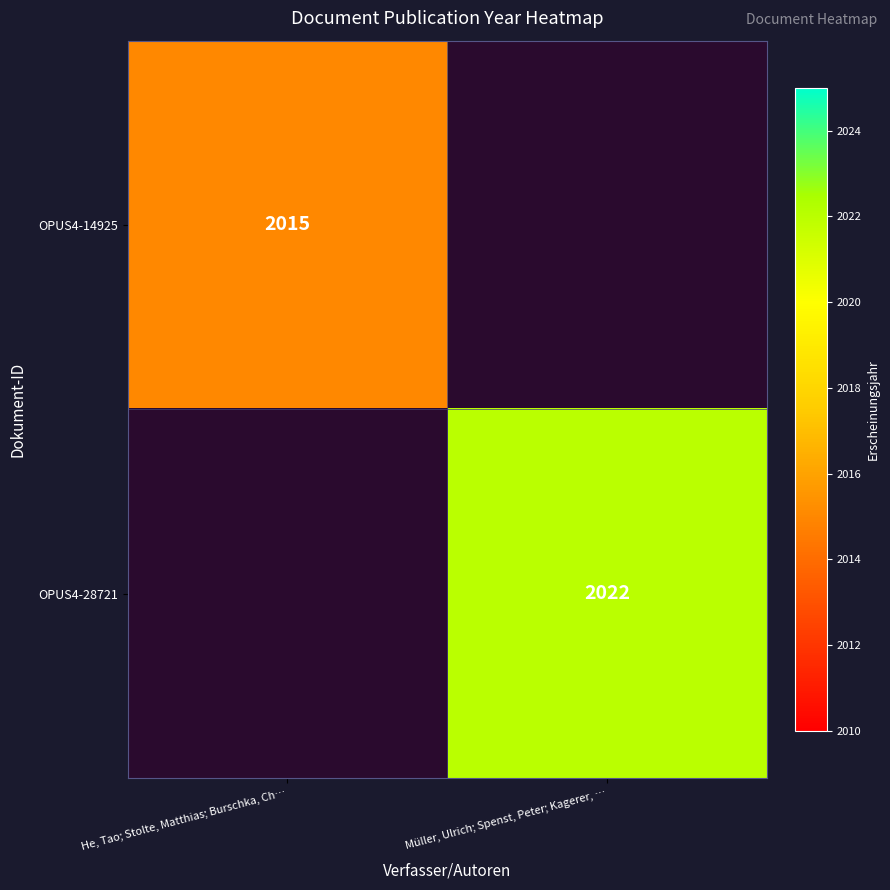

Is the value of OPUS4-14925 at He, Tao; Stolte, Matthias; Burschka, Ch… greater than the value of OPUS4-28721 at Müller, Ulrich; Spenst, Peter; Kagerer, …?

No